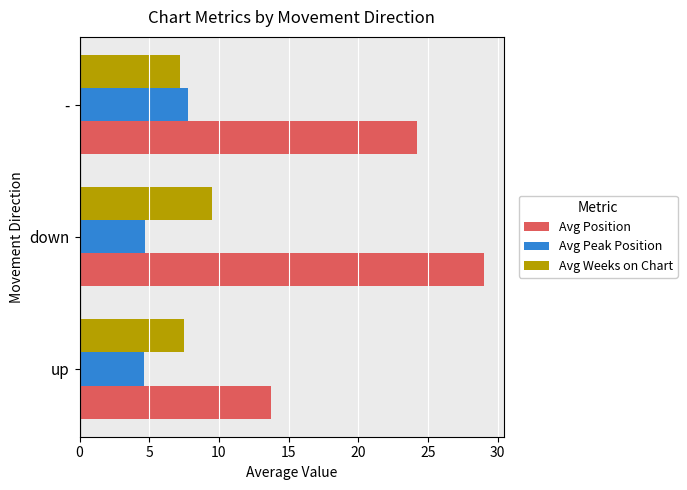

Is the value of Avg Position at down greater than the value of Avg Weeks on Chart at up?

Yes